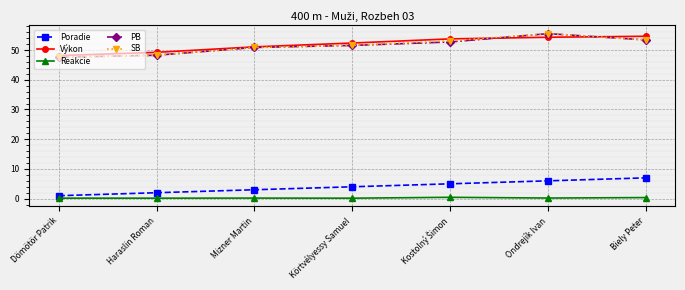

What is the maximum value shown in the chart?

55.5